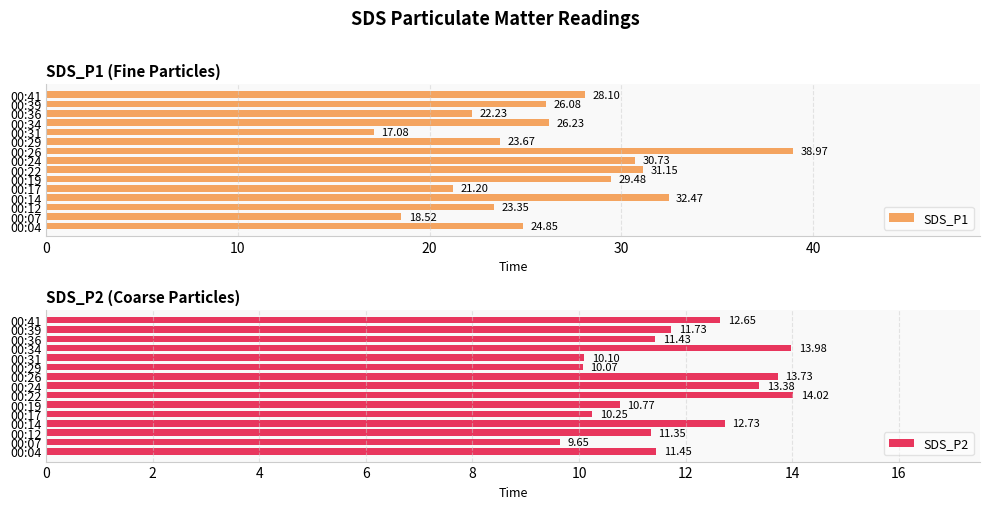

List the series in order of their peak value, highest first.

SDS_P1, SDS_P2